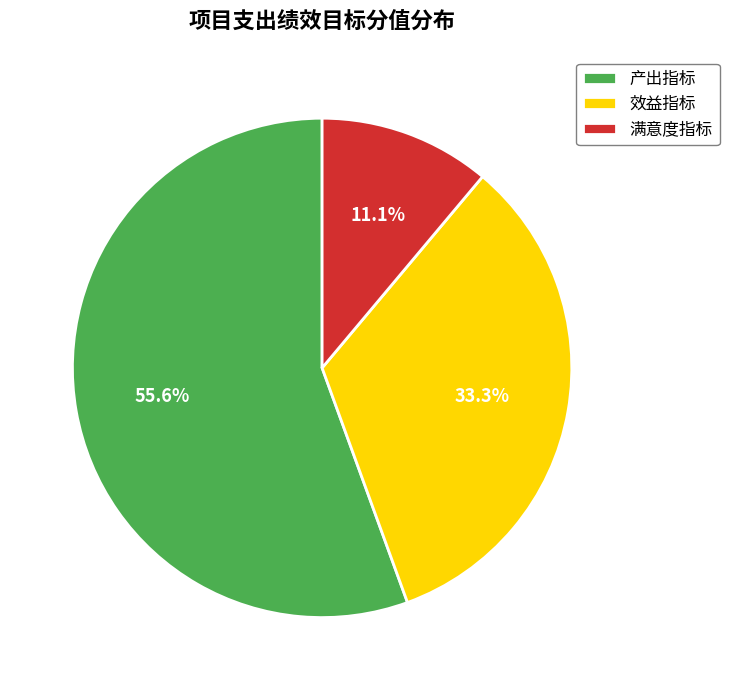

How much of the chart is everything except 产出指标?

44.4%